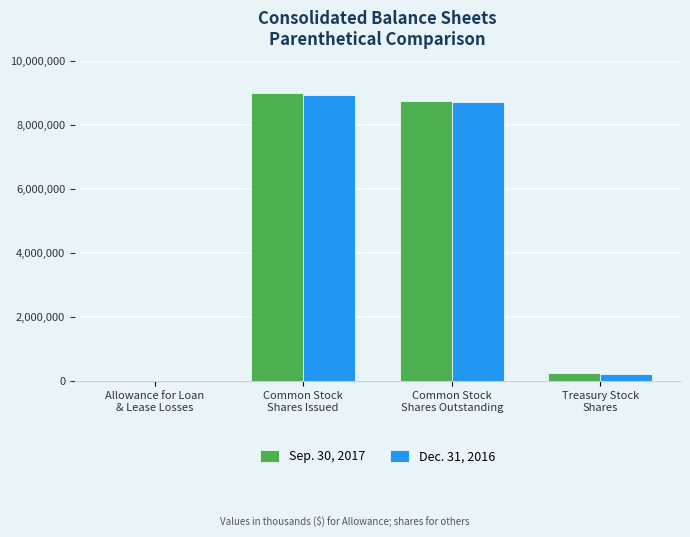

At which label does Dec. 31, 2016 first exceed 8715856?

Common Stock
Shares Issued